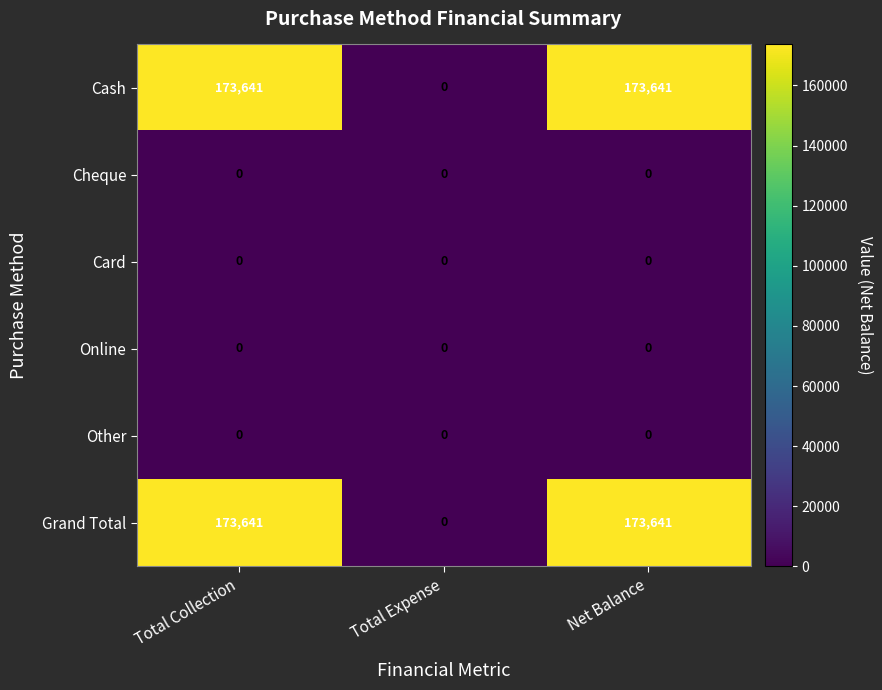

What is the maximum value shown in the chart?

173641